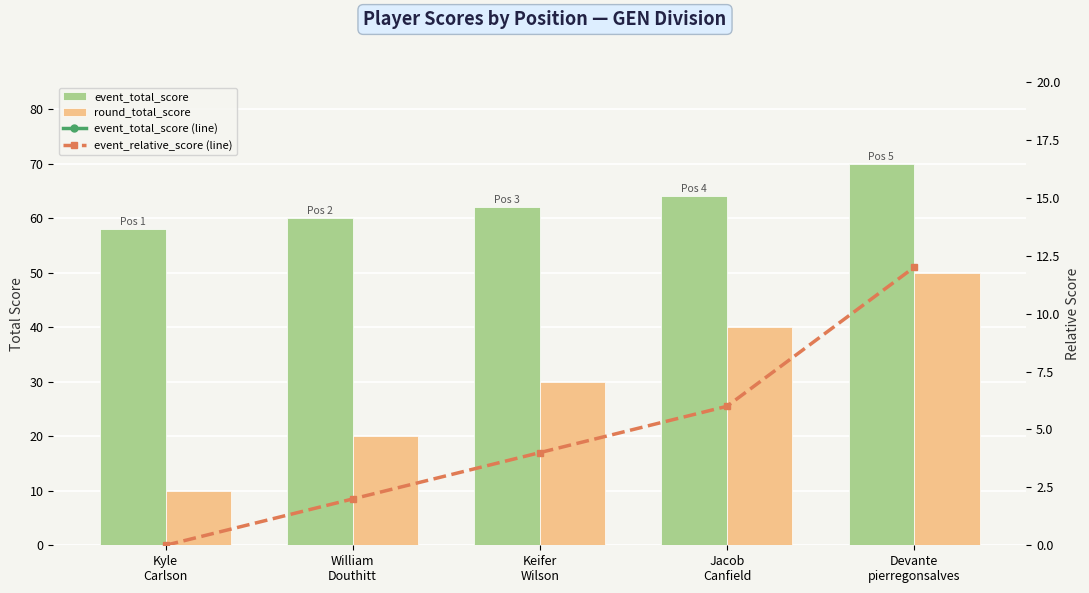

At how many categories does at least one series exceed 32?

5